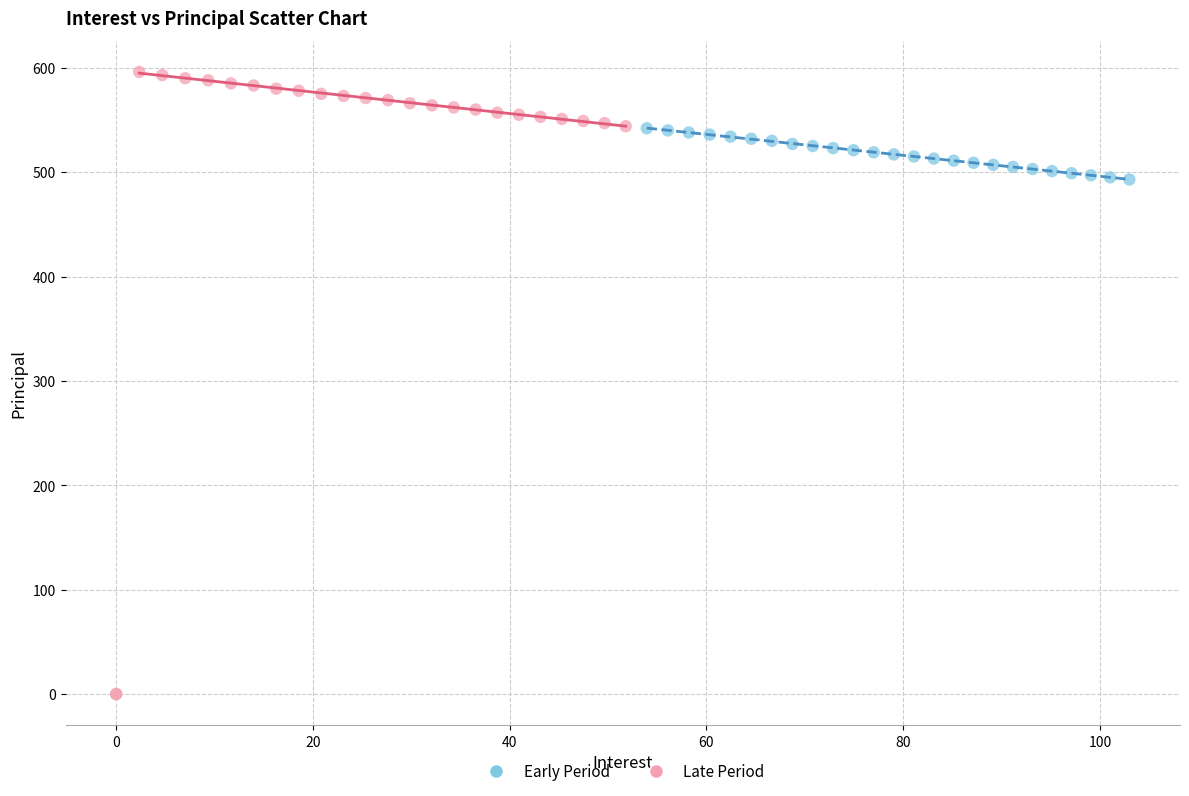

Which series reaches the minimum Y coordinate?

Late Period